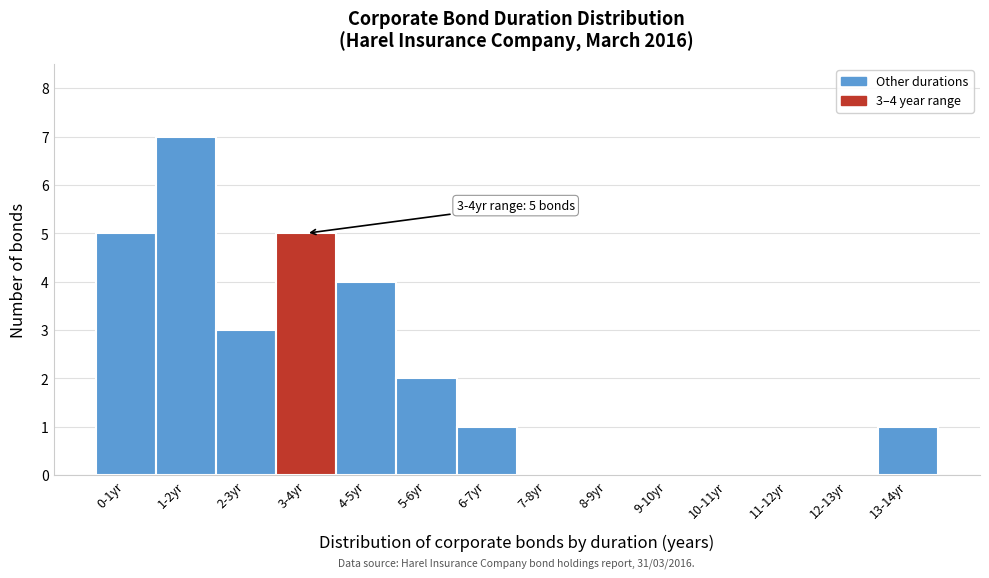

Reading left to right, what are all the values shown in this chart?

0-1yr=5	1-2yr=7	2-3yr=3	3-4yr=5	4-5yr=4	5-6yr=2	6-7yr=1	7-8yr=0	8-9yr=0	9-10yr=0	10-11yr=0	11-12yr=0	12-13yr=0	13-14yr=1